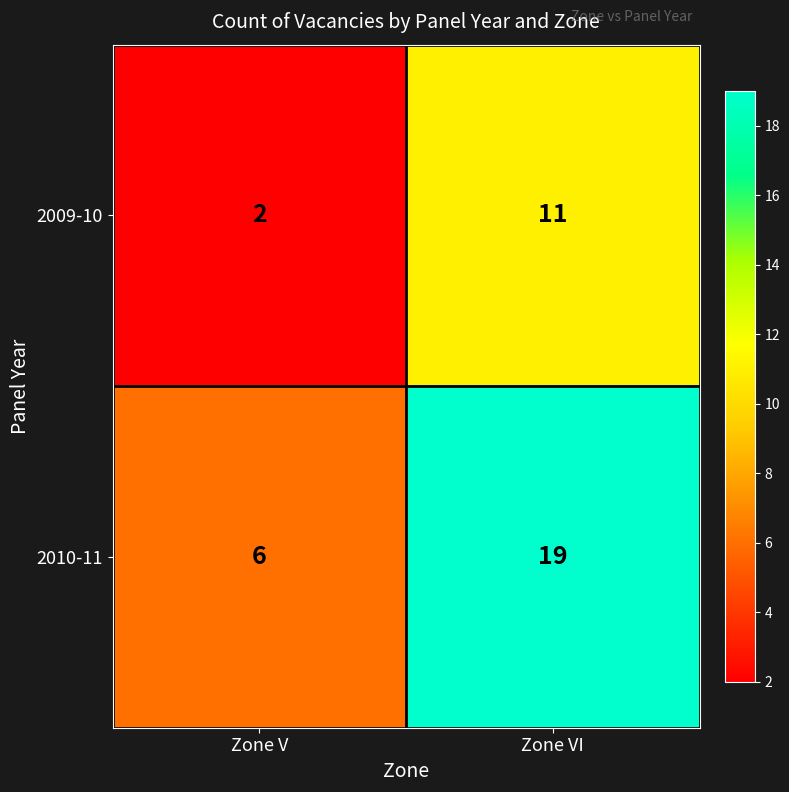

Reading right to left, list all the values displayed in this chart.

2009-10: 11	2
2010-11: 19	6